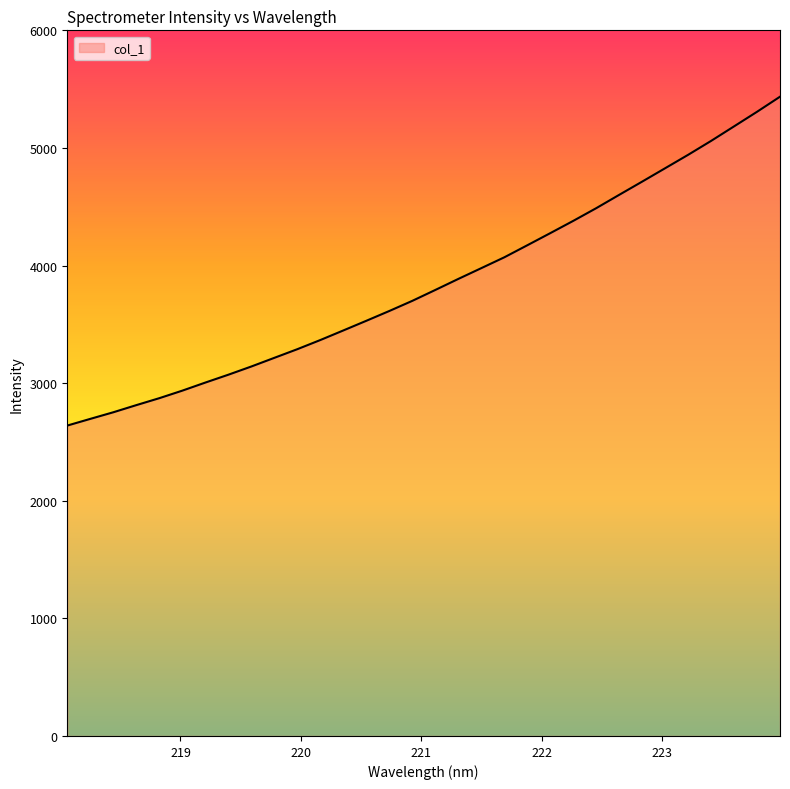

Reading right to left, transcribe all the data shown in this chart.

5435.6	5307.4	5183.5	5059.9	4941.6	4827.6	4713.8	4601.4	4487.9	4380.0	4275.6	4172.5	4070.1	3978.1	3886.4	3792.7	3700.1	3613.9	3530.5	3448.3	3366.9	3289.0	3215.4	3141.8	3071.8	3005.1	2936.4	2872.3	2813.2	2752.4	2696.2	2639.4